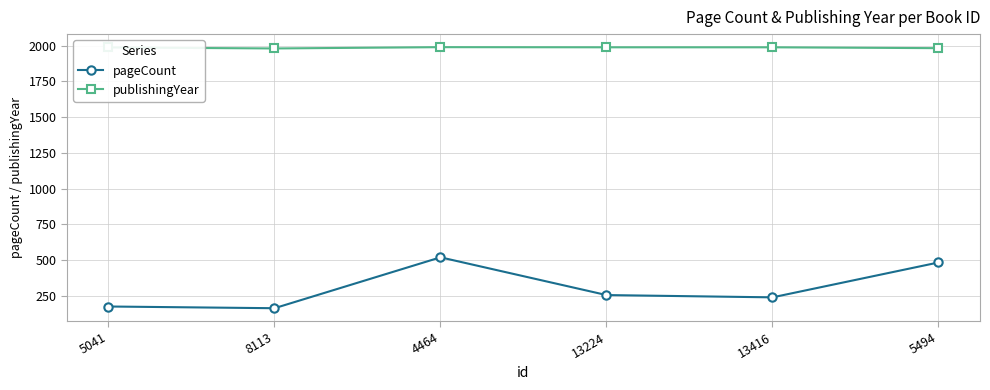

What is the difference between the highest and lowest values at 8113?

1817